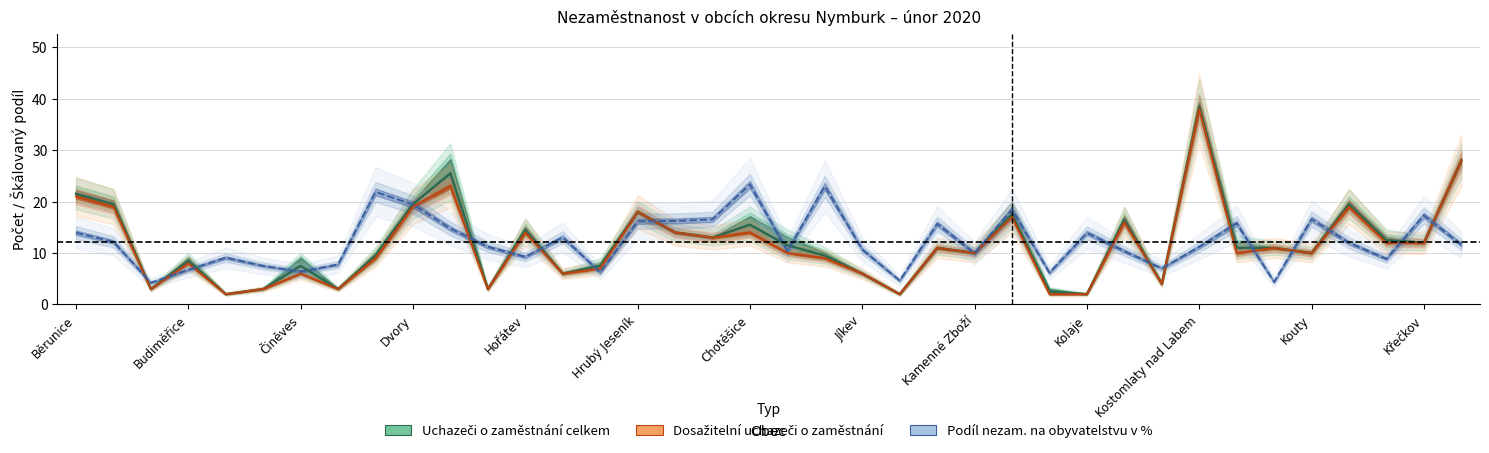

What is the label of the 27th point from the right?

Hořany